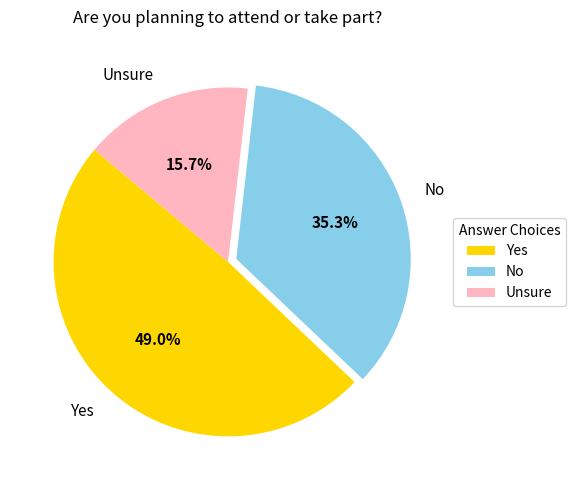

Between Yes and No, which is larger?

Yes